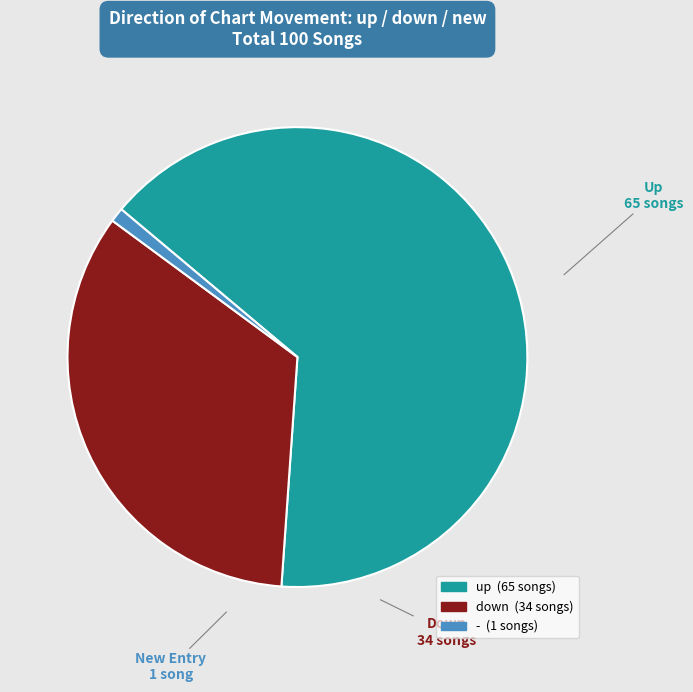

Is it true that - is 11% of the pie?

False